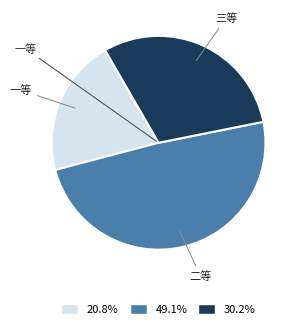

Is there a majority slice in this chart?

No